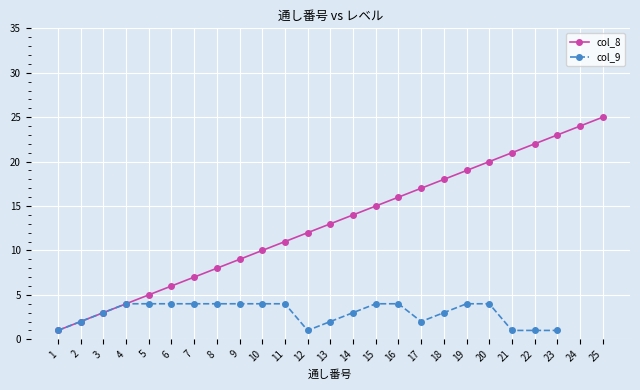

Between 8 and 6, which is larger?

8